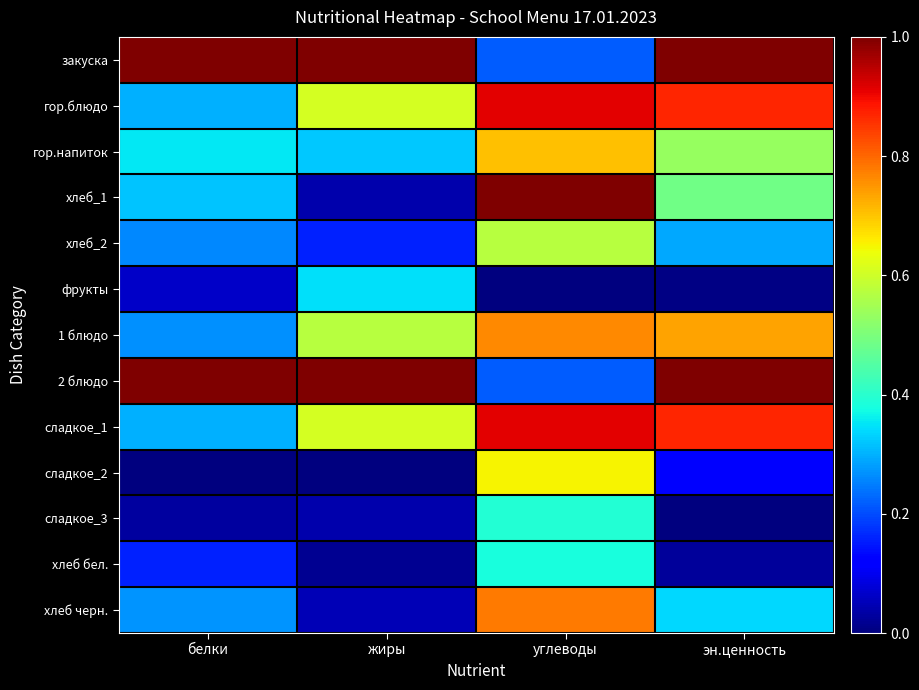

List the series in order of their peak value, highest first.

закуска, хлеб_1, 2 блюдо, гор.блюдо, сладкое_1, хлеб черн., 1 блюдо, гор.напиток, сладкое_2, хлеб_2, сладкое_3, хлеб бел., фрукты